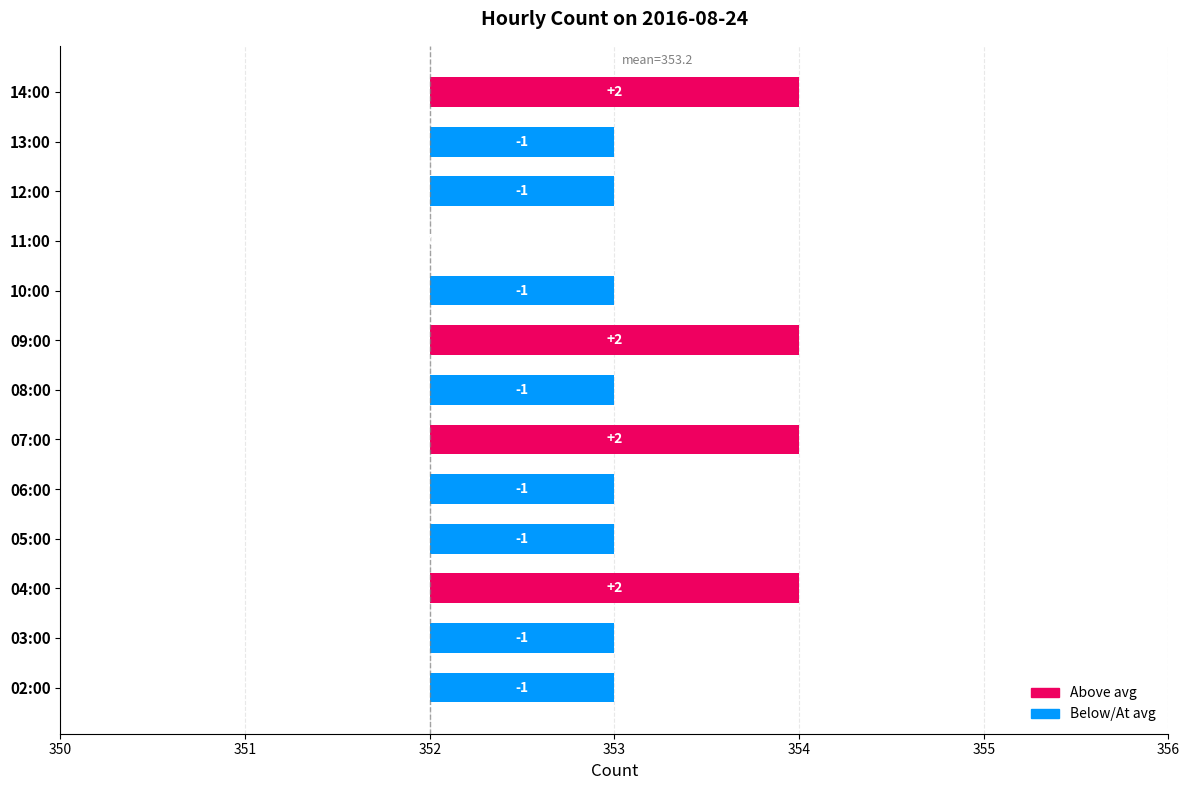

True or false: the data shows 553 at 05:00.

False